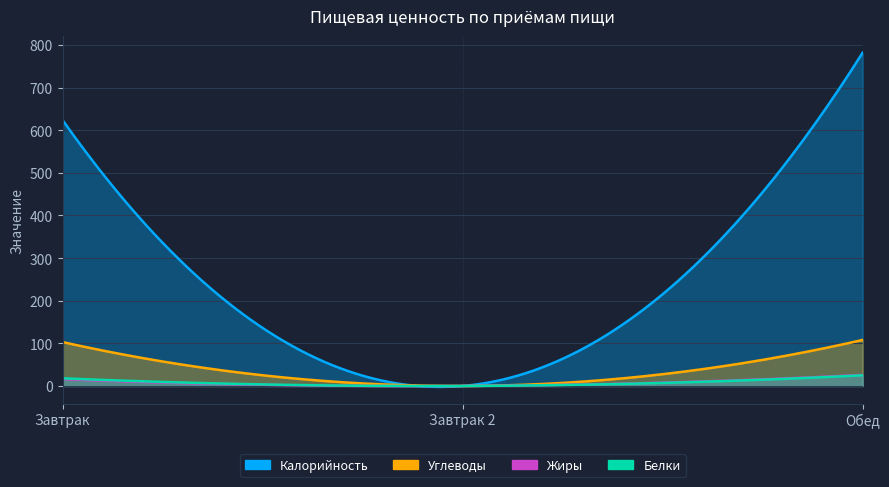

Does the chart display data point markers on the line(s)?

No